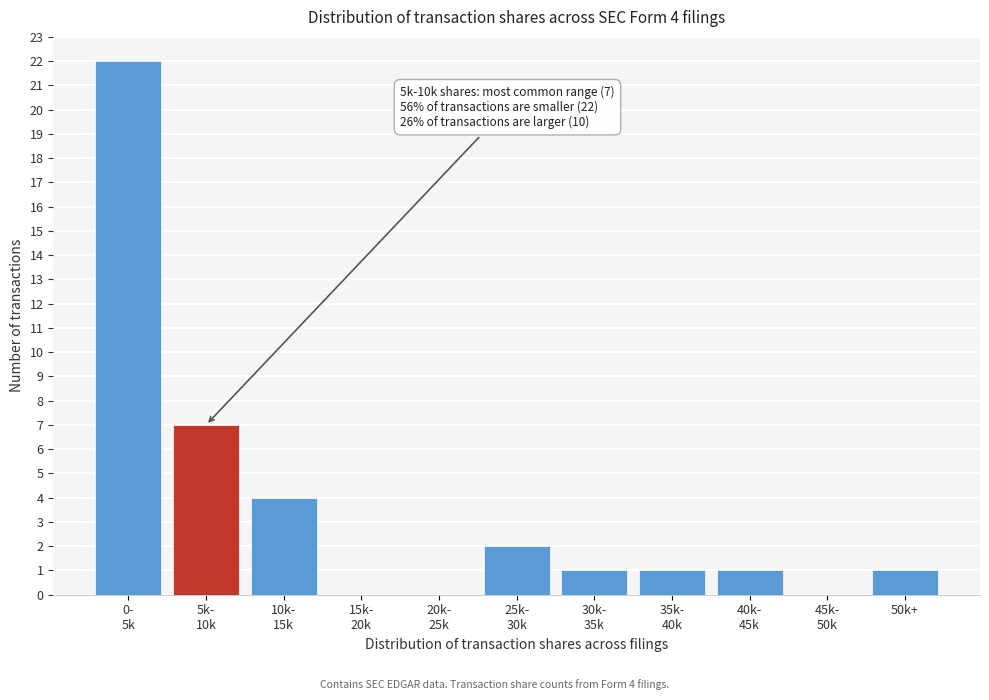

What is the sum of all values?

39